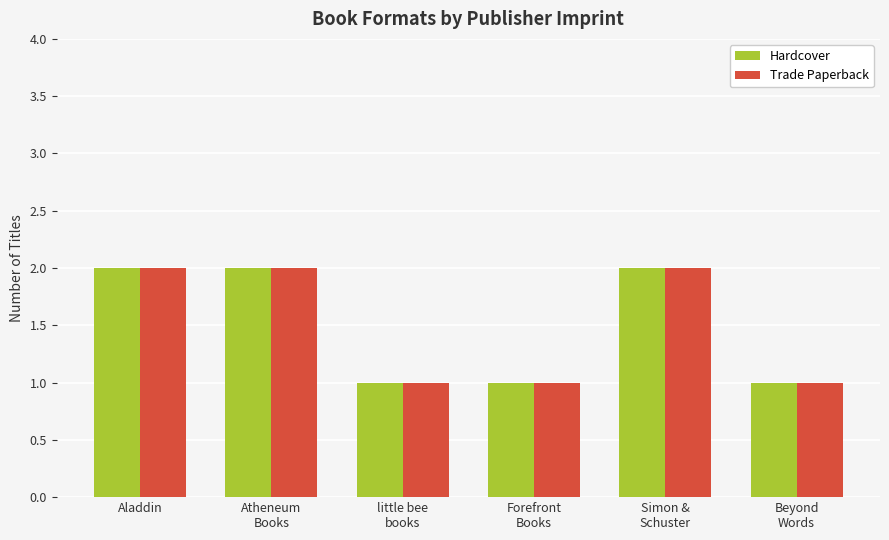

How many groups of bars are there?

6